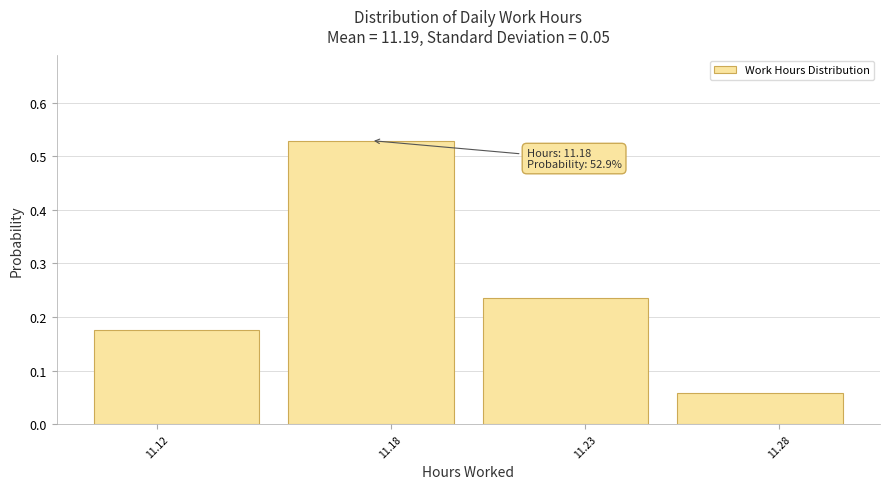

List the labels in order of value, smallest first.

11.28, 11.12, 11.23, 11.18